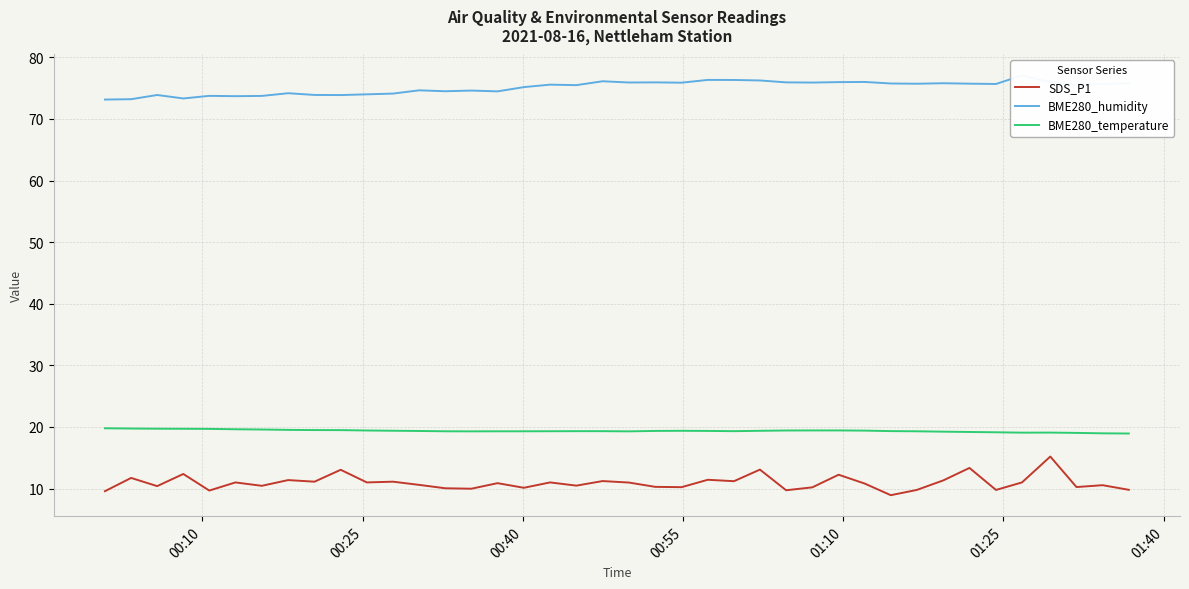

What is the lowest value of the BME280_temperature series?

18.9